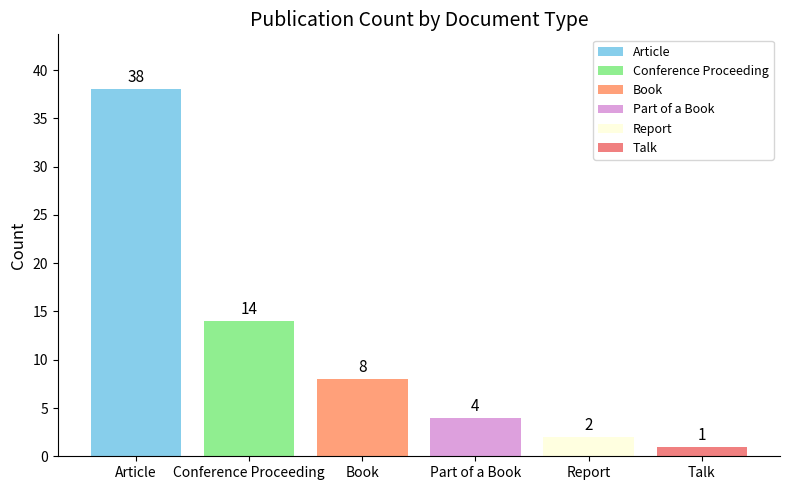

What is the average value?

11